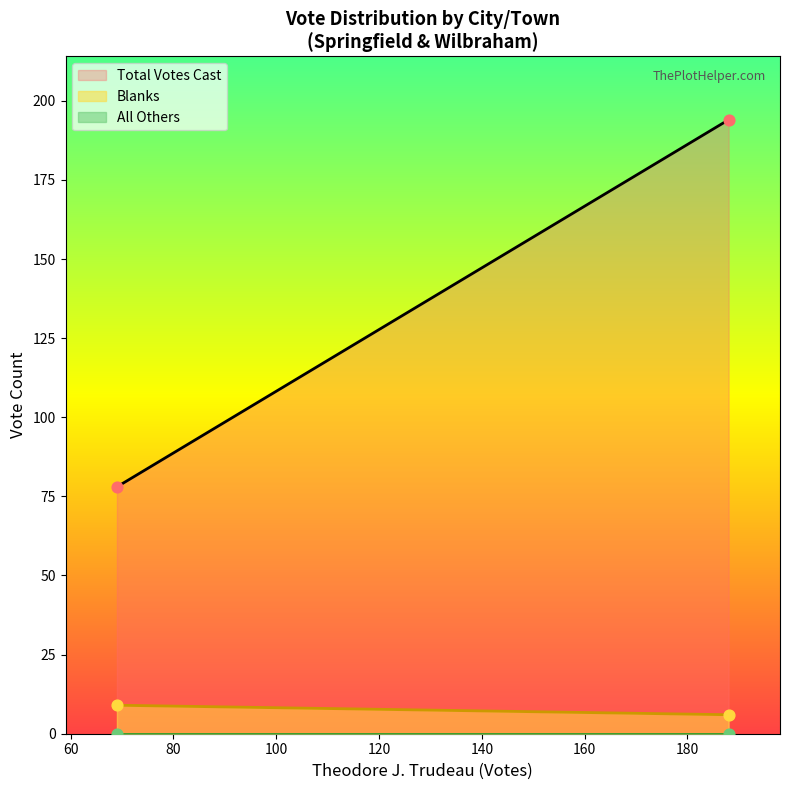

At which category is the sum across all series the highest?

Wilbraham